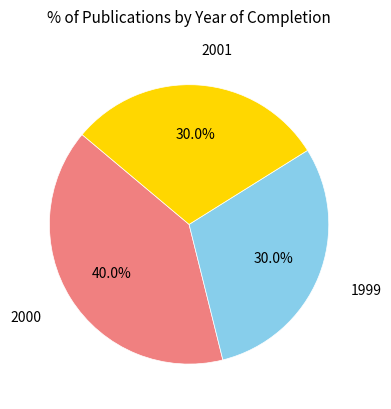

Does any single category account for the majority?

No